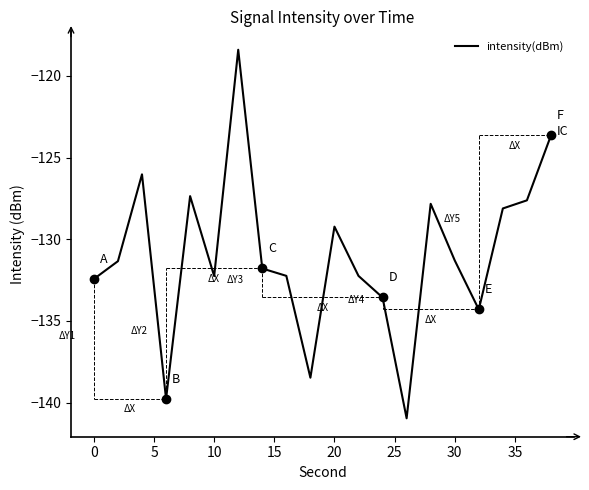

What is the maximum value shown in the chart?

-118.4